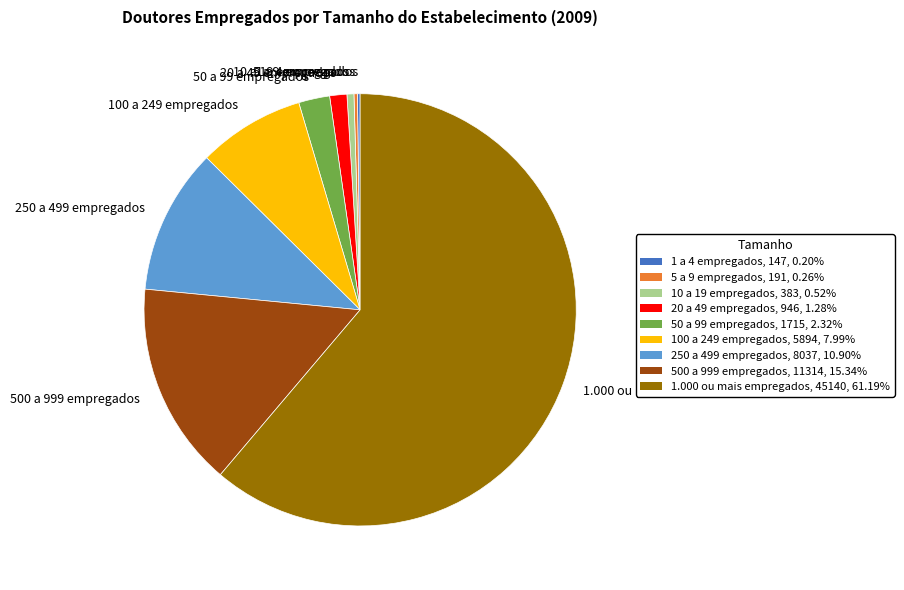

True or false: 500 a 999 empregados accounts for 15% of the total.

True